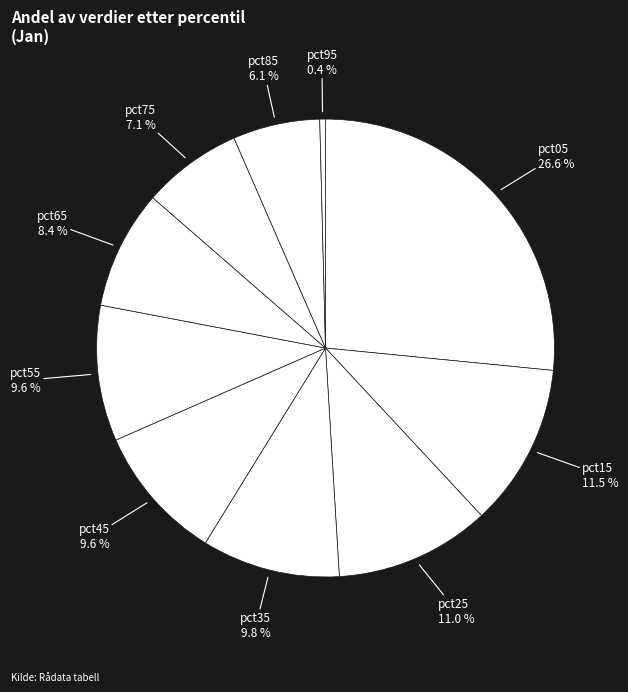

To the nearest percent, what is the difference between the largest and smallest slice percentages?

26%